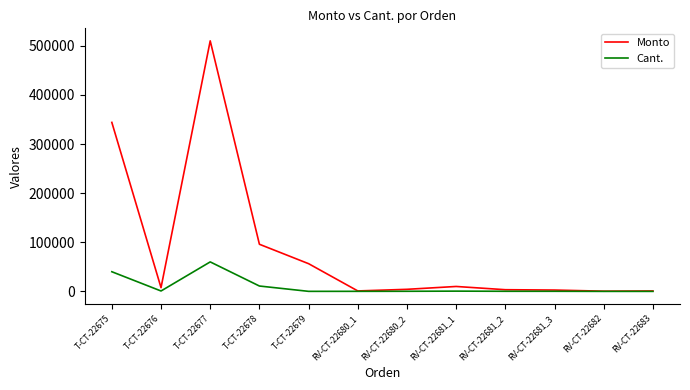

Which series changed the most between RV-CT-22680_1 and RV-CT-22681_1?

Monto